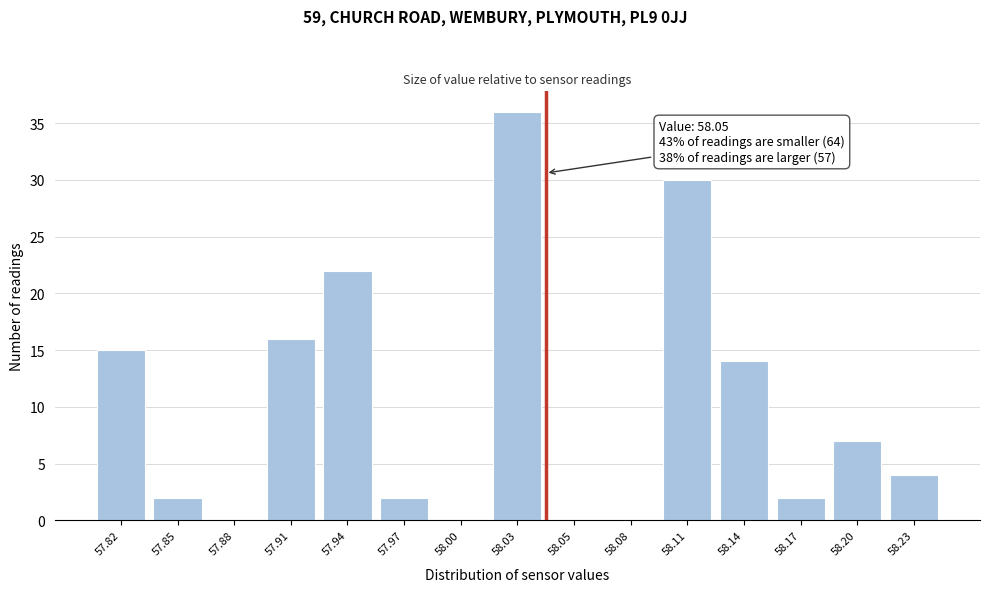

Reading left to right, list all the values displayed in this chart.

57.82=15	57.85=2	57.88=0	57.91=16	57.94=22	57.97=2	58.00=0	58.03=36	58.05=0	58.08=0	58.11=30	58.14=14	58.17=2	58.20=7	58.23=4